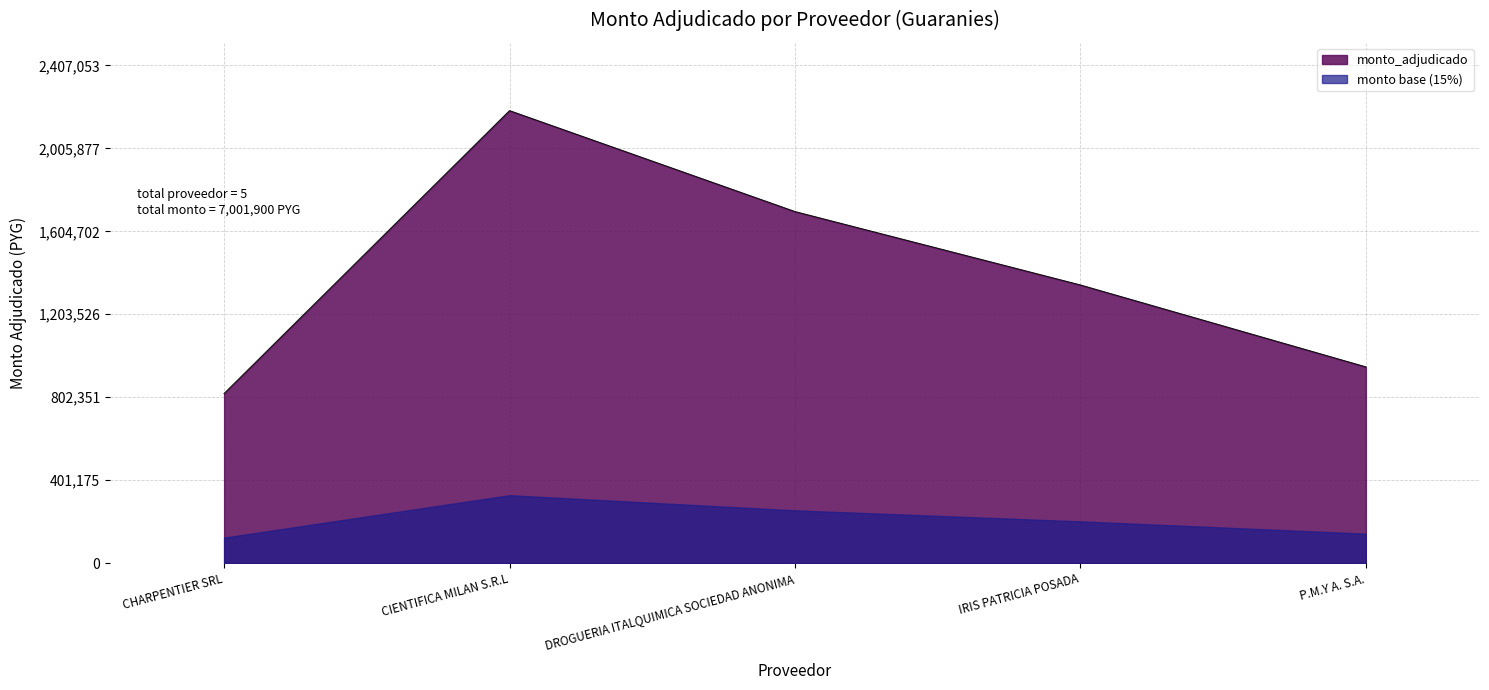

What is the difference between the second highest and minimum values?

880000